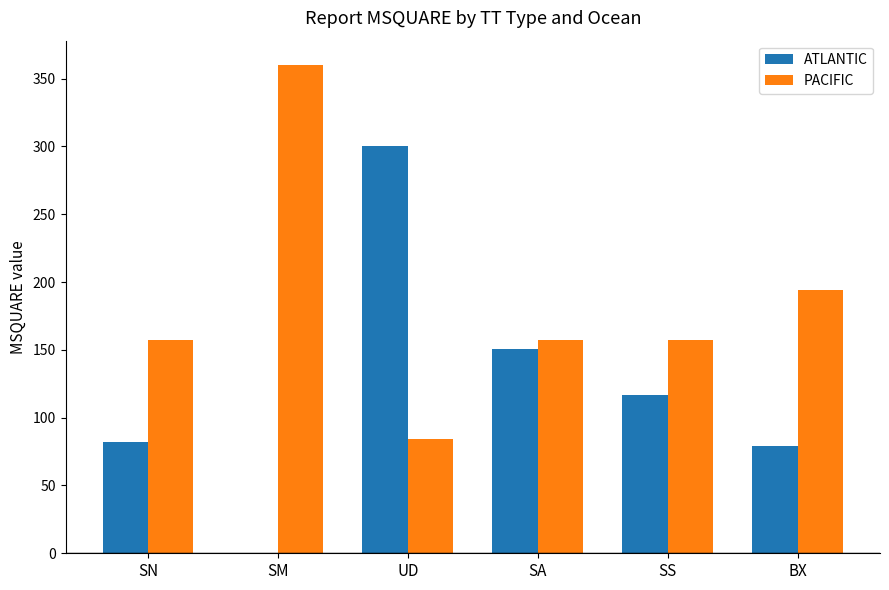

At which category is the sum across all series the highest?

UD